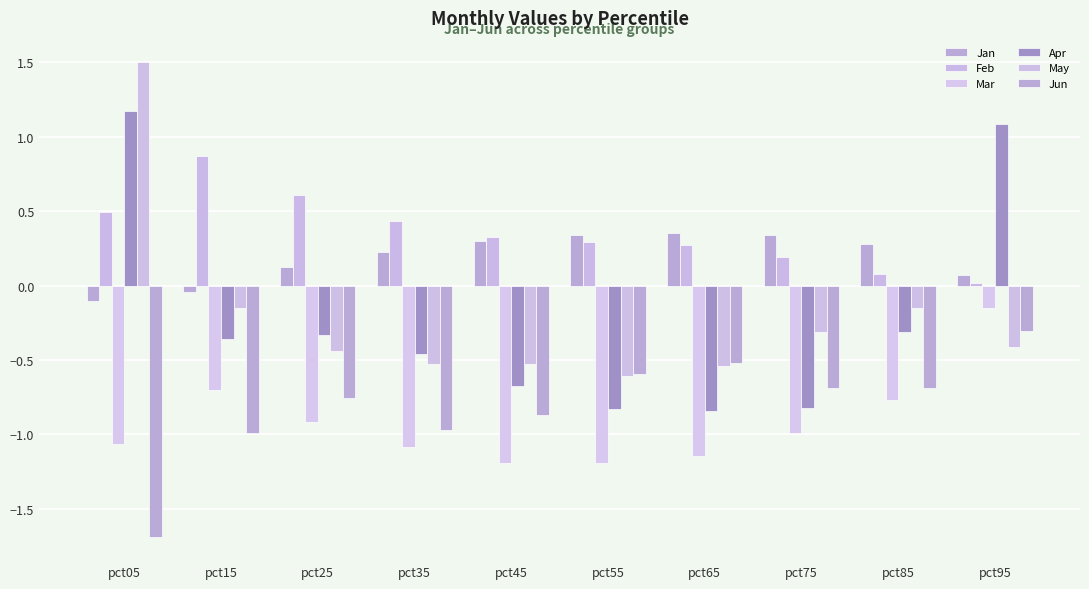

What is the value of the Jun bar at the 10th from the left?

-0.3